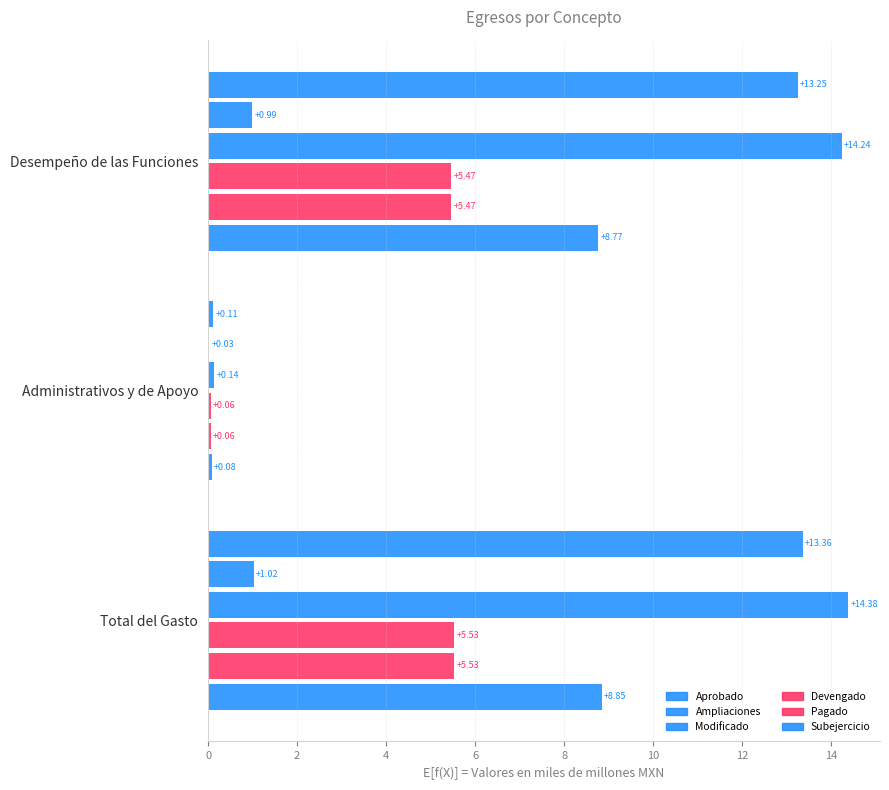

Reading left to right, transcribe all the data shown in this chart.

Aprobado: 13.2	0.1	13.4
Ampliaciones: 1.0	0.0	1.0
Modificado: 14.2	0.1	14.4
Devengado: 5.5	0.1	5.5
Pagado: 5.5	0.1	5.5
Subejercicio: 8.8	0.1	8.8